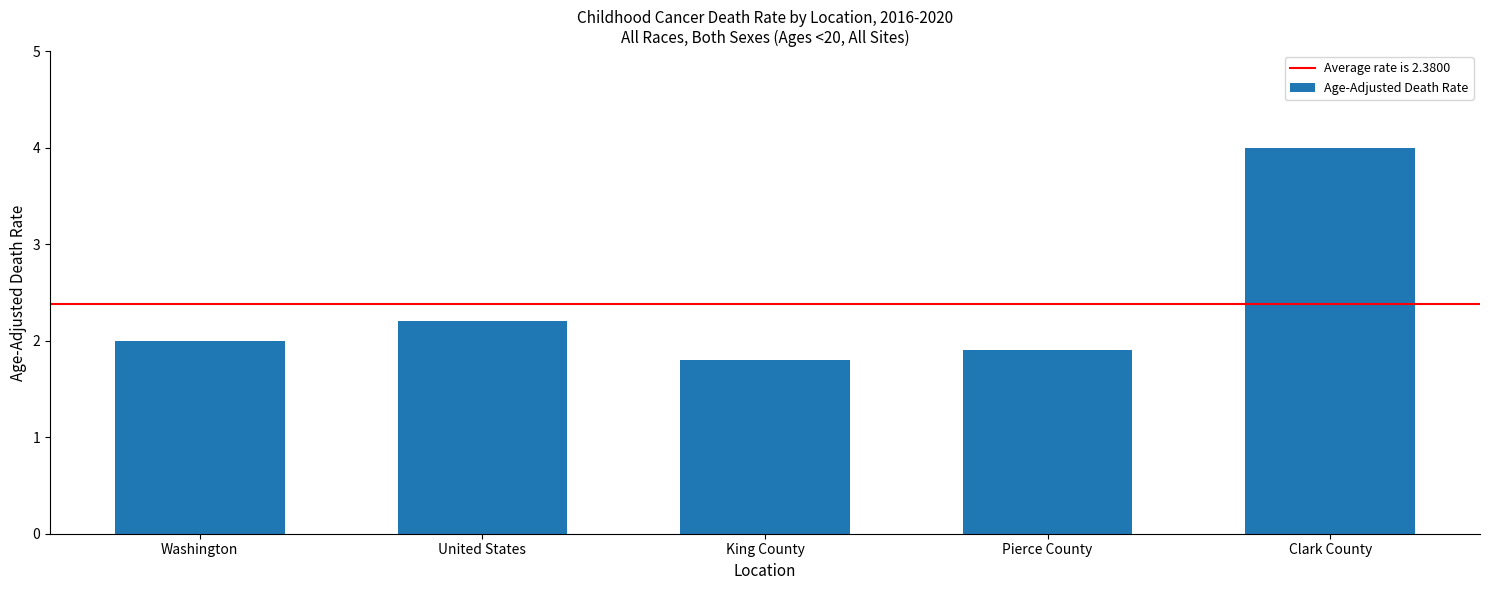

List the labels in order of value, largest first.

Clark County, United States, Washington, Pierce County, King County